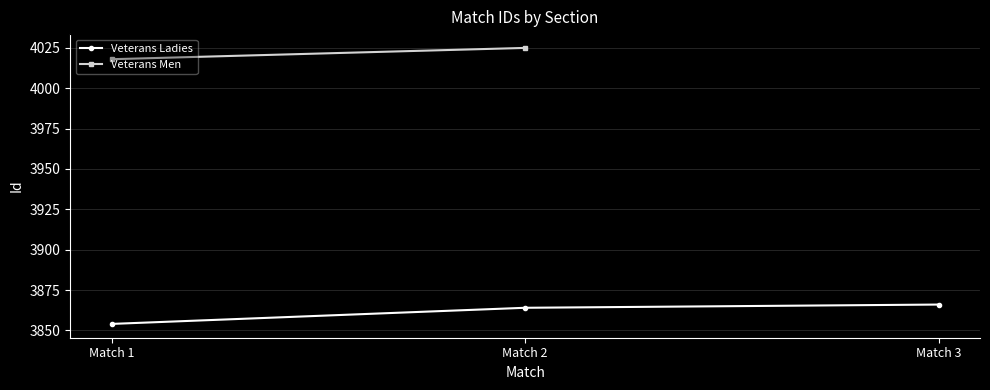

Reading right to left, extract all data points from this chart.

3866	3864	3854